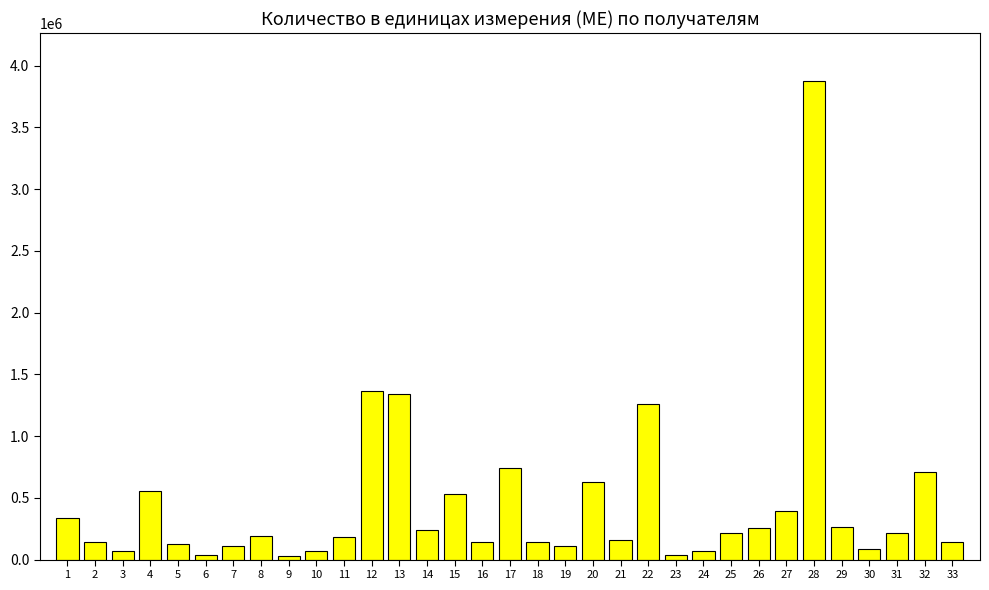

What is the value of the 24th bar from the left?

72000